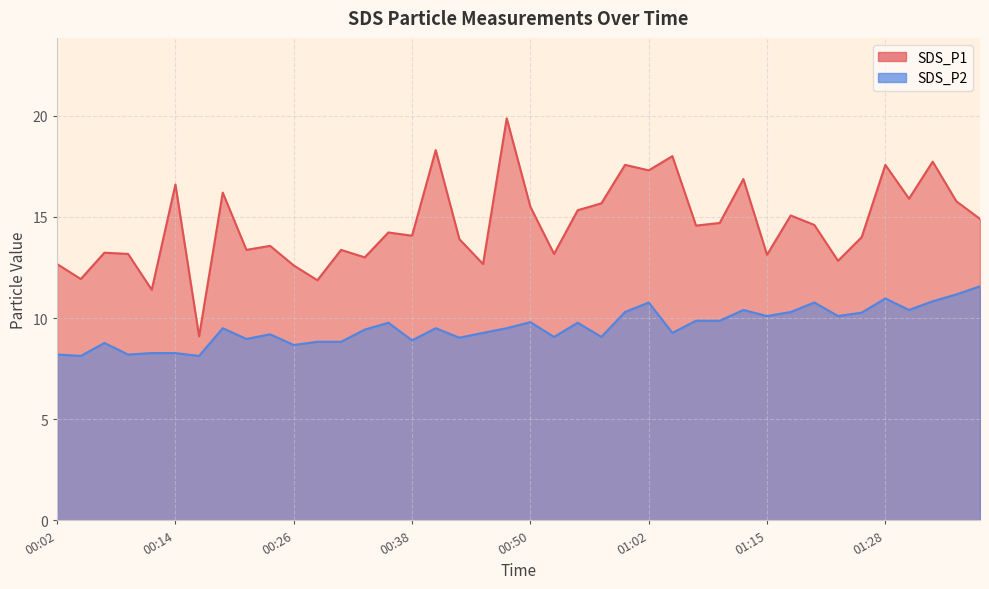

What position from the right is 01:12?

11